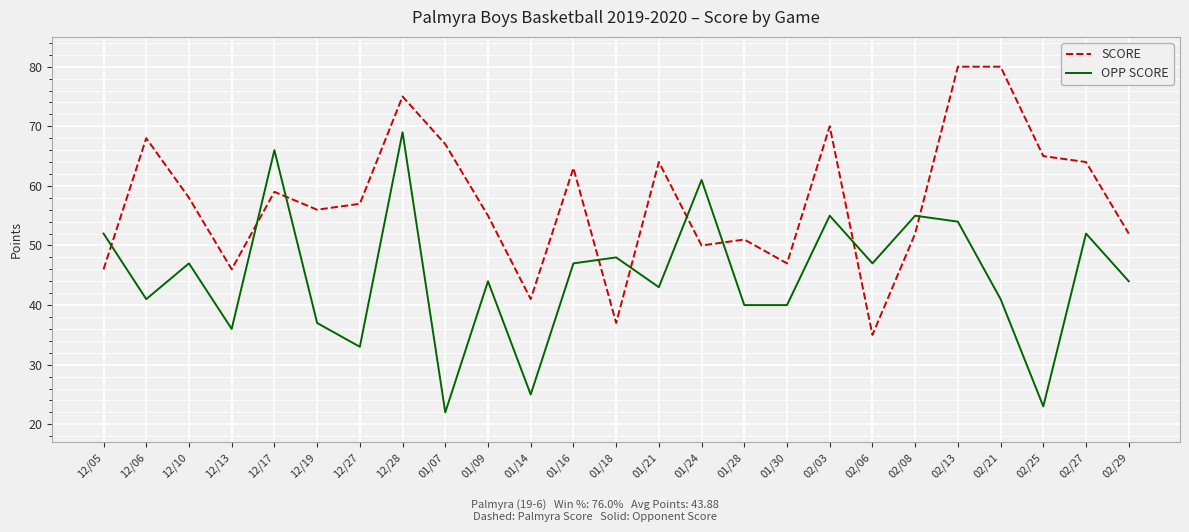

At how many categories does at least one series exceed 37?

25